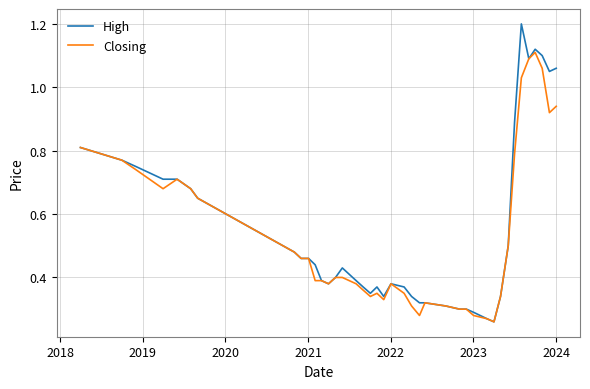

At how many categories does at least one series exceed 0?

40